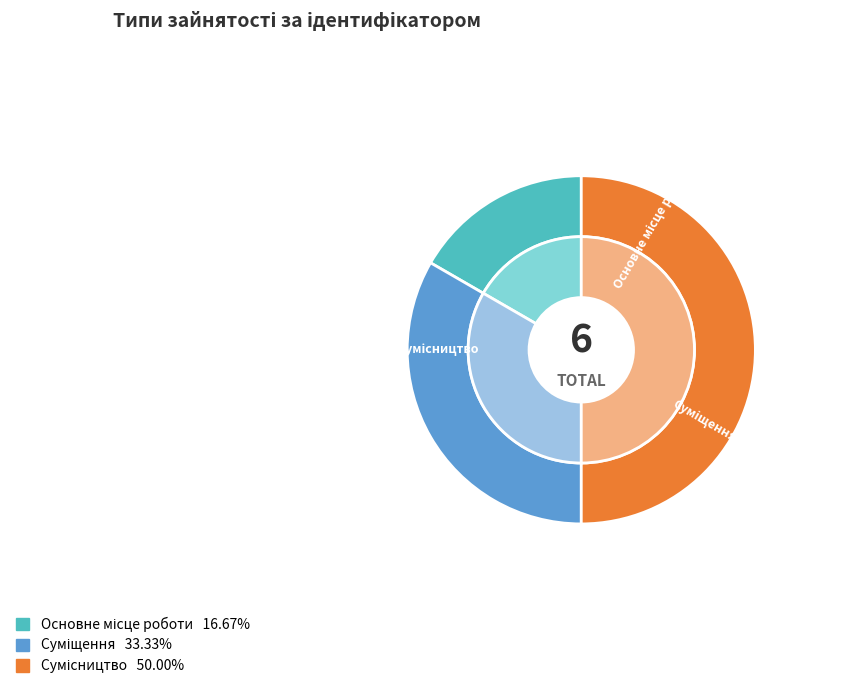

Which category has the biggest portion of the pie?

Сумісництво